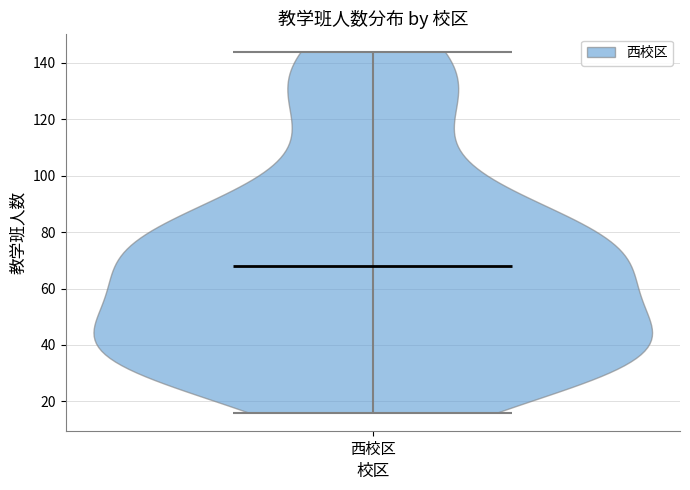

Read this violin plot against the y-axis: where its median line is, and the lowest and highest points the violin reaches. The values are not printed on the chart, so give them approximately, as read against the axis.

median line 68, lowest point 16, highest point 144